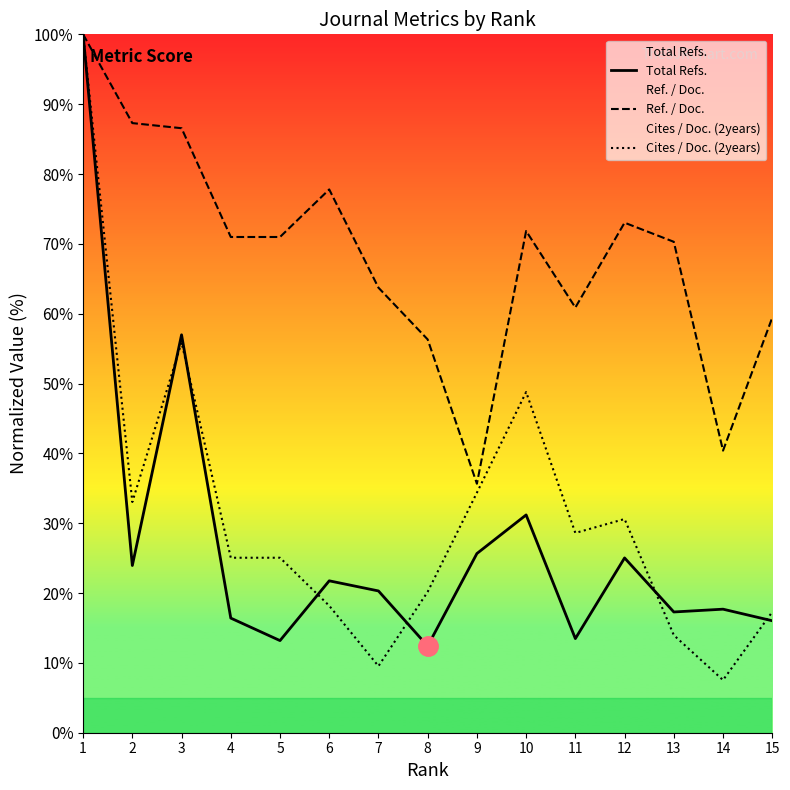

At which category is the sum across all series the highest?

1